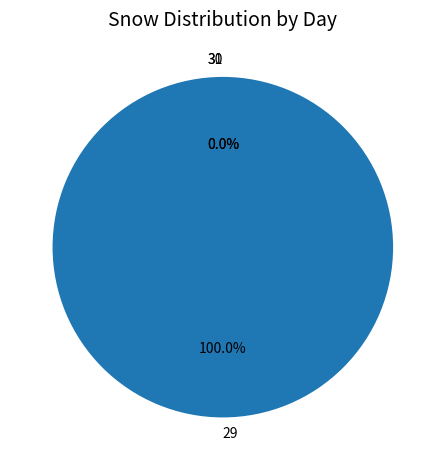

What is the majority slice?

29